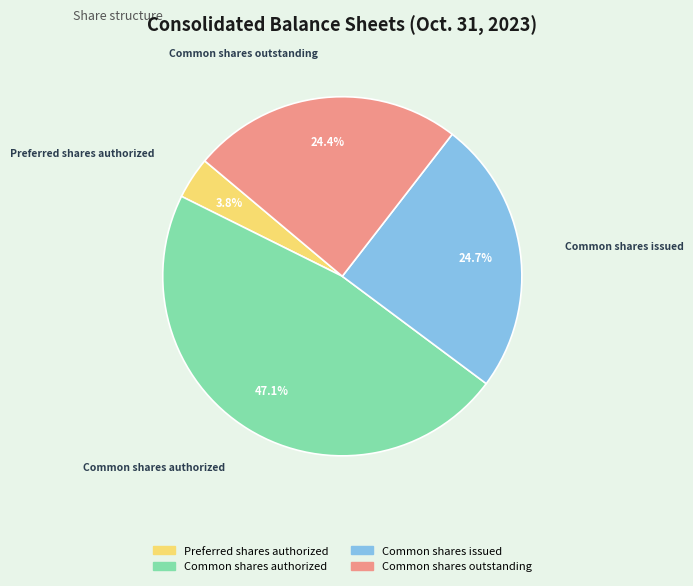

Does any single category account for the majority?

No